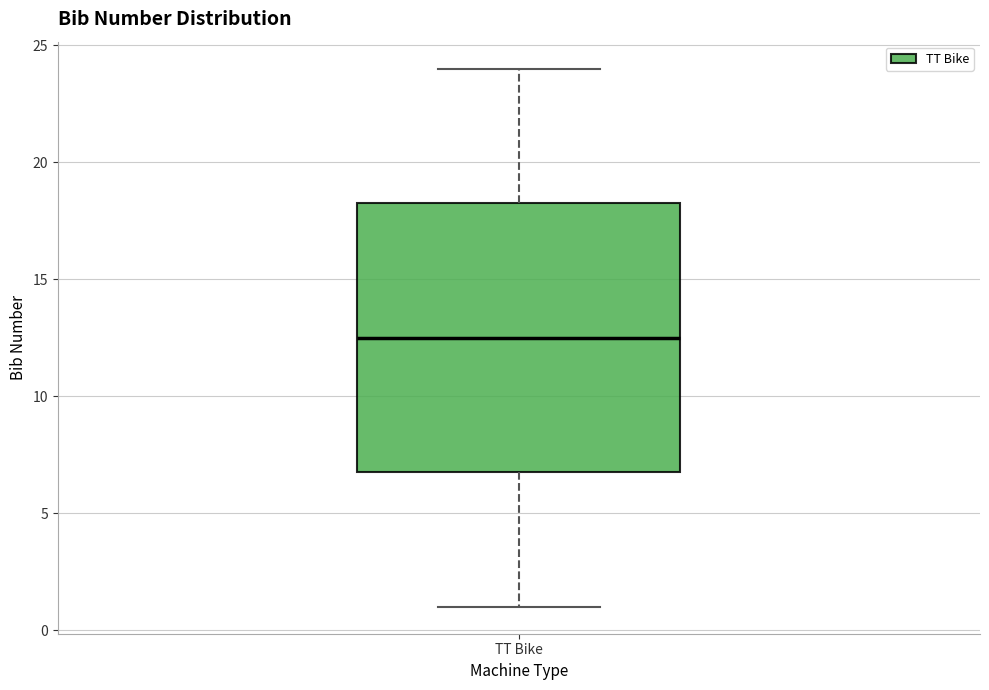

Transcribe this box plot: give where the median line is, the range the box spans, and where the two whiskers end, as read against the y-axis. The values are not printed on the chart, so give them approximately, as read against the axis.

median 12.5, box 7.0 to 18.5, whiskers 1.0 to 24.0